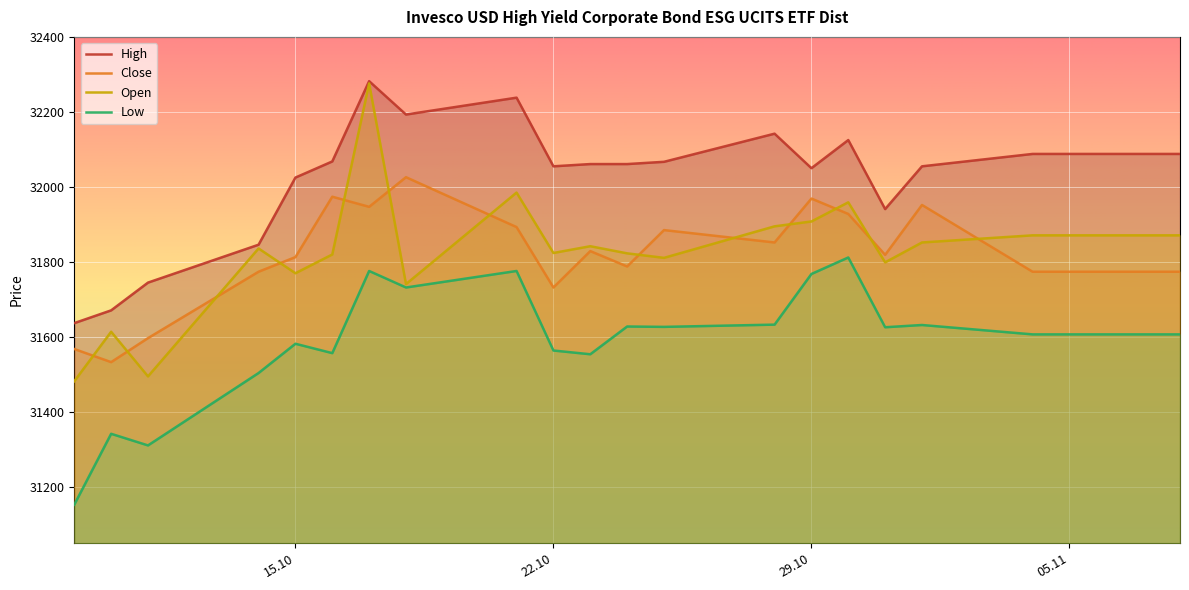

Which series has the largest total across all categories?

High